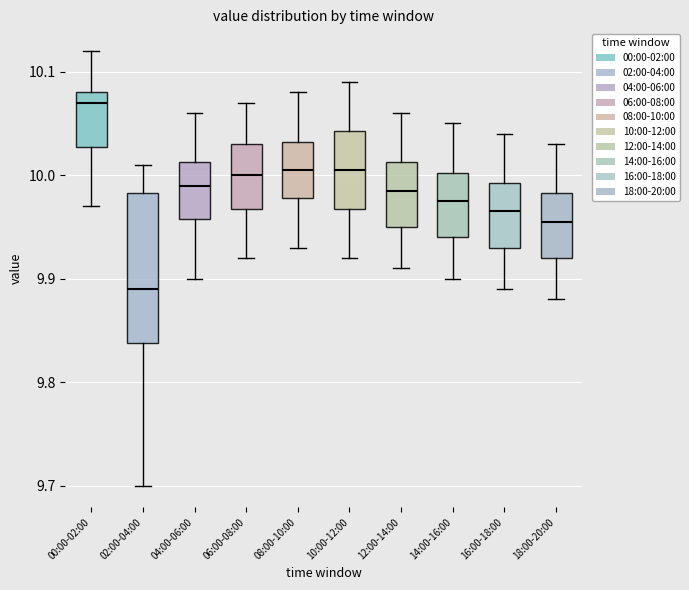

Reading left to right, read every box against the y-axis: the position of its median line, the range the box covers, and the ends of its whiskers. The values are not printed on the chart, so give them approximately, as read against the axis.

00:00-02:00: median 10.07, box 10.03 to 10.08, whiskers 9.97 to 10.12
02:00-04:00: median 9.89, box 9.84 to 9.98, whiskers 9.70 to 10.01
04:00-06:00: median 9.99, box 9.96 to 10.01, whiskers 9.90 to 10.06
06:00-08:00: median 10.00, box 9.97 to 10.03, whiskers 9.92 to 10.07
08:00-10:00: median 10.01, box 9.98 to 10.03, whiskers 9.93 to 10.08
10:00-12:00: median 10.01, box 9.97 to 10.04, whiskers 9.92 to 10.09
12:00-14:00: median 9.99, box 9.95 to 10.01, whiskers 9.91 to 10.06
14:00-16:00: median 9.98, box 9.94 to 10.00, whiskers 9.90 to 10.05
16:00-18:00: median 9.97, box 9.93 to 9.99, whiskers 9.89 to 10.04
18:00-20:00: median 9.96, box 9.92 to 9.98, whiskers 9.88 to 10.03